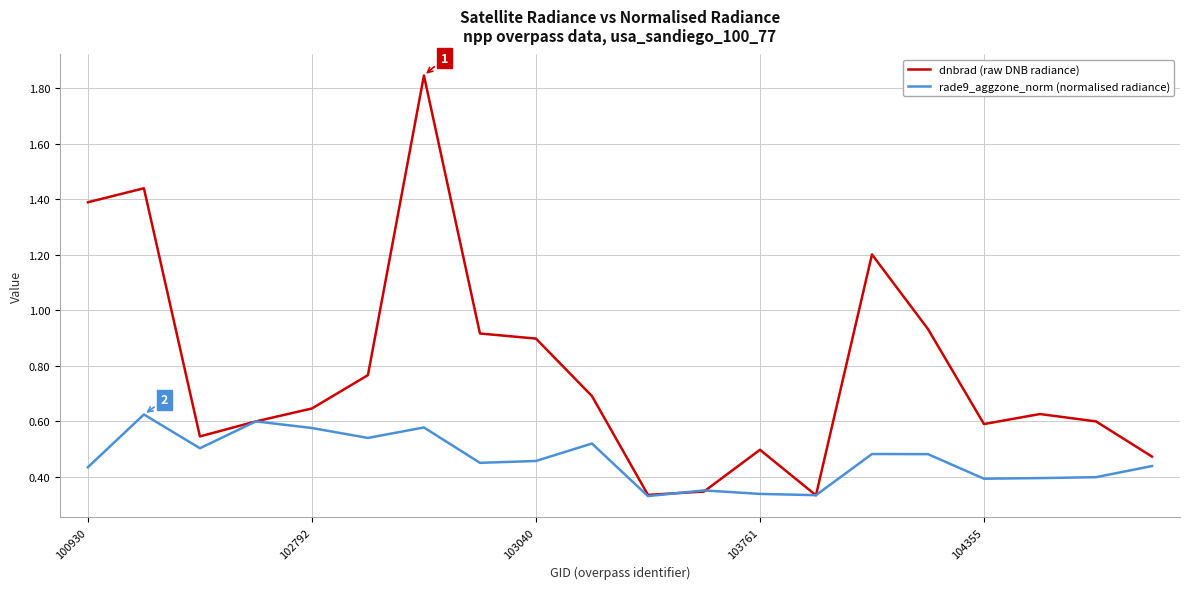

What are all the series names shown in the legend?

dnbrad (raw DNB radiance), rade9_aggzone_norm (normalised radiance)